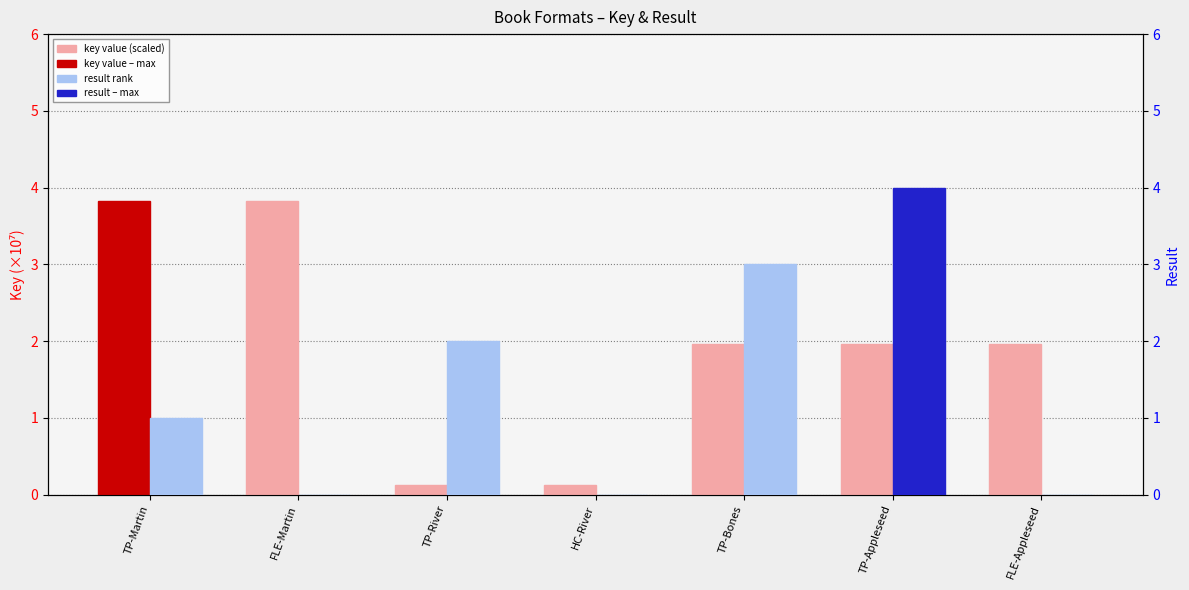

At which label does Result reach its peak?

TP-Appleseed